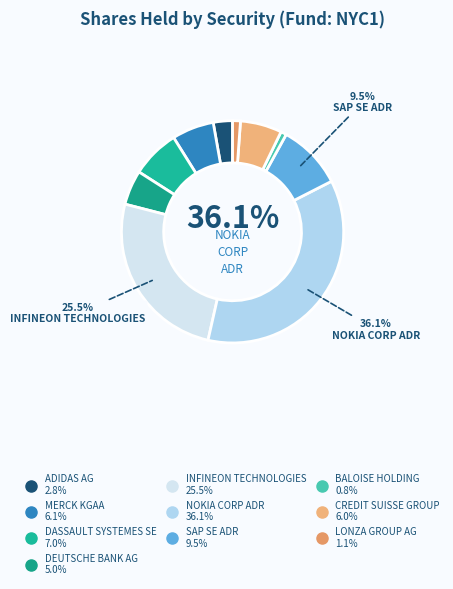

How many segments does this pie chart have?

10